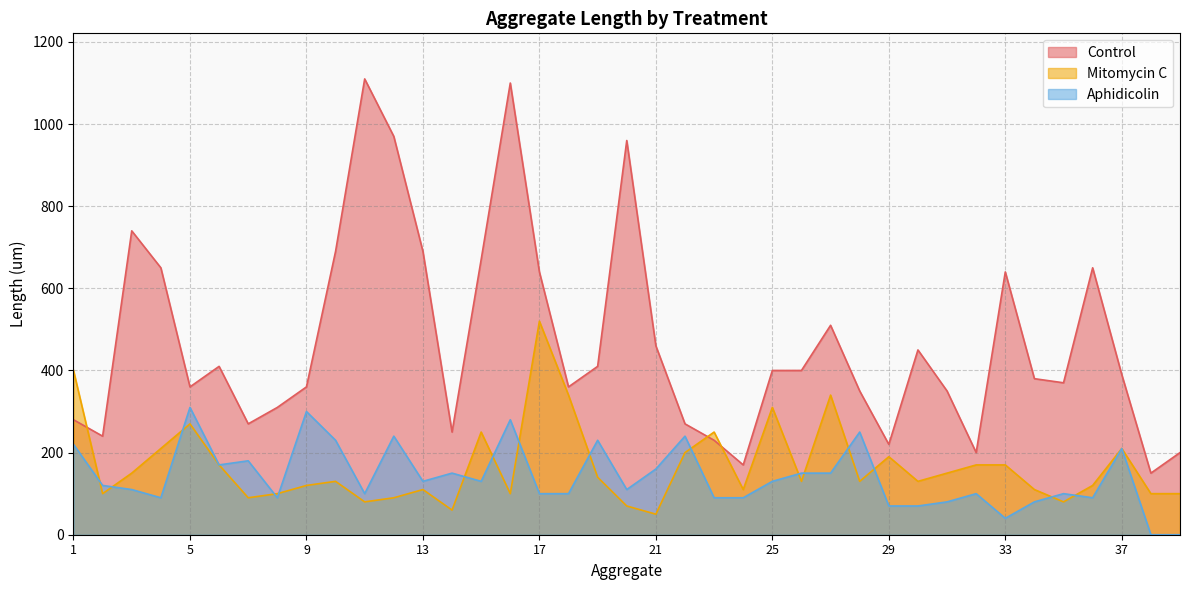

True or false: Mitomycin C and Aphidicolin cross at least once.

True